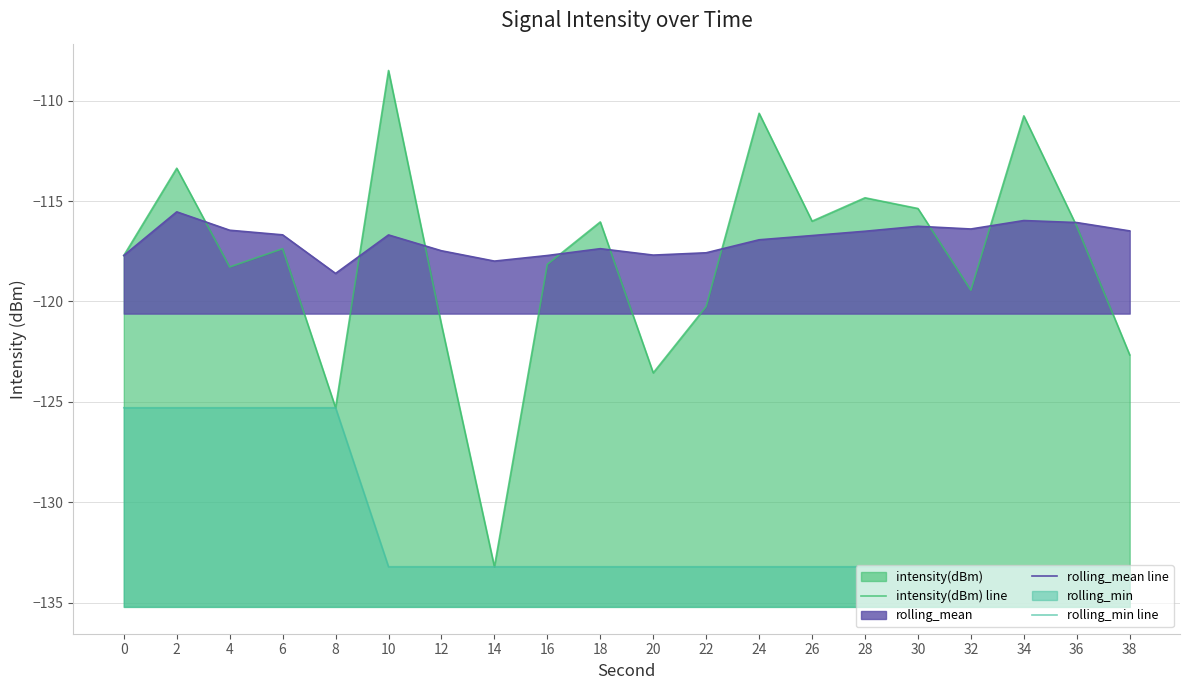

How many values in the rolling_mean line series exceed -116?

2